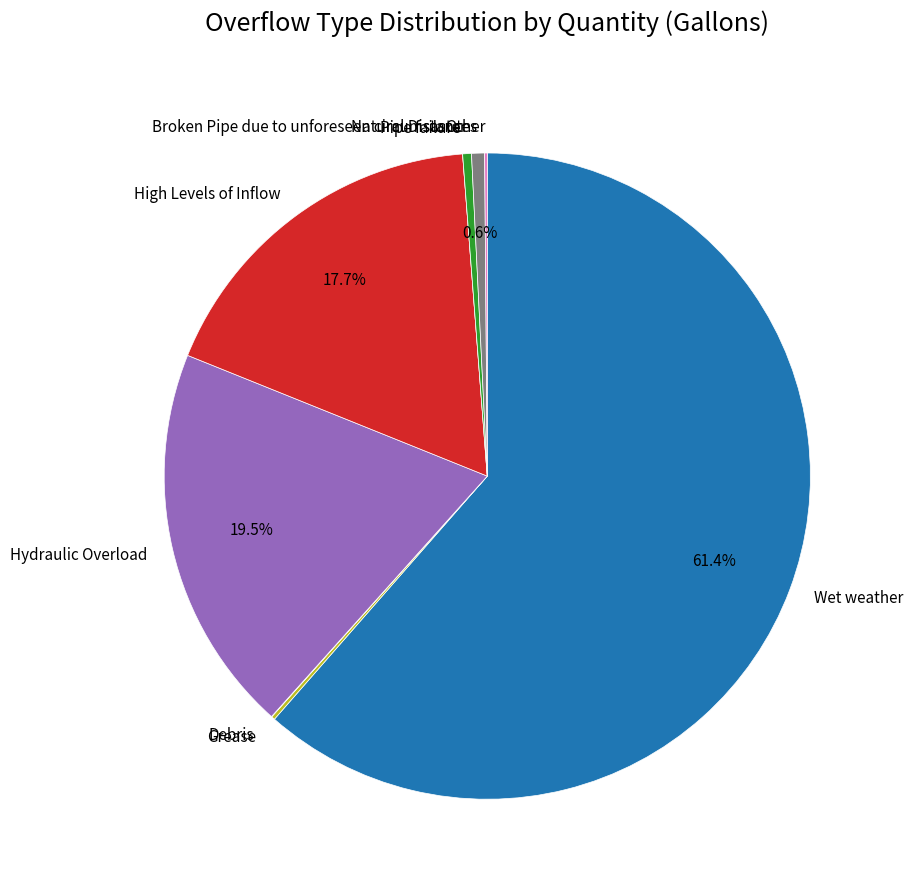

Which slice is the largest?

Wet weather